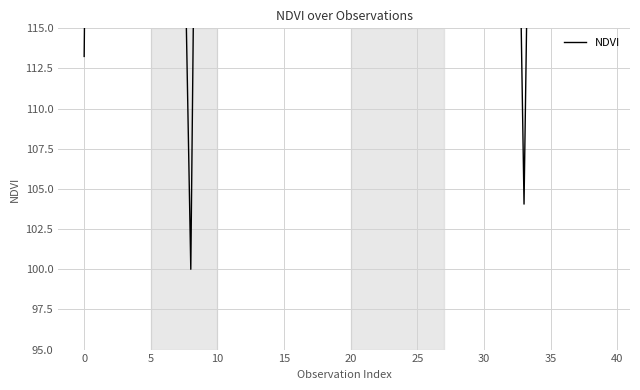

What is the change in value from 14 to 21?

+38.9